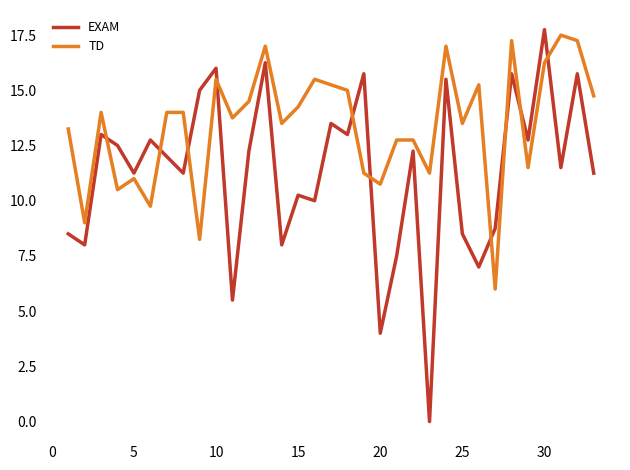

Rank the series by their average value, from highest to lowest.

TD, EXAM